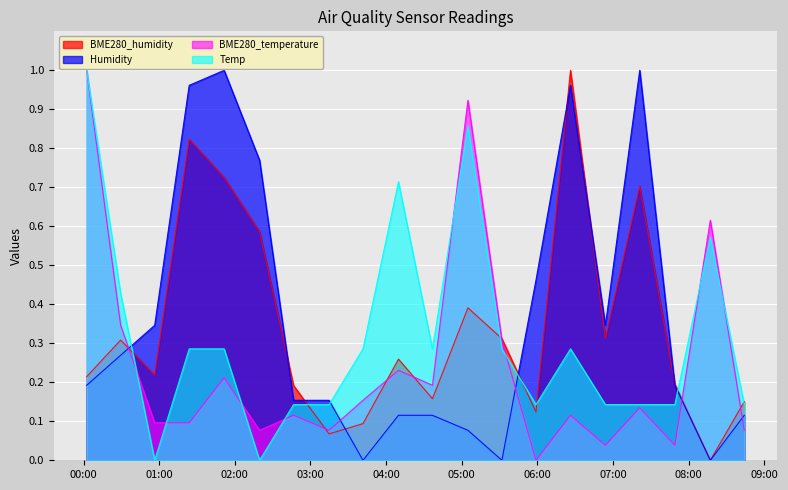

What position from the left is 2020/12/16 02:19:38?

6